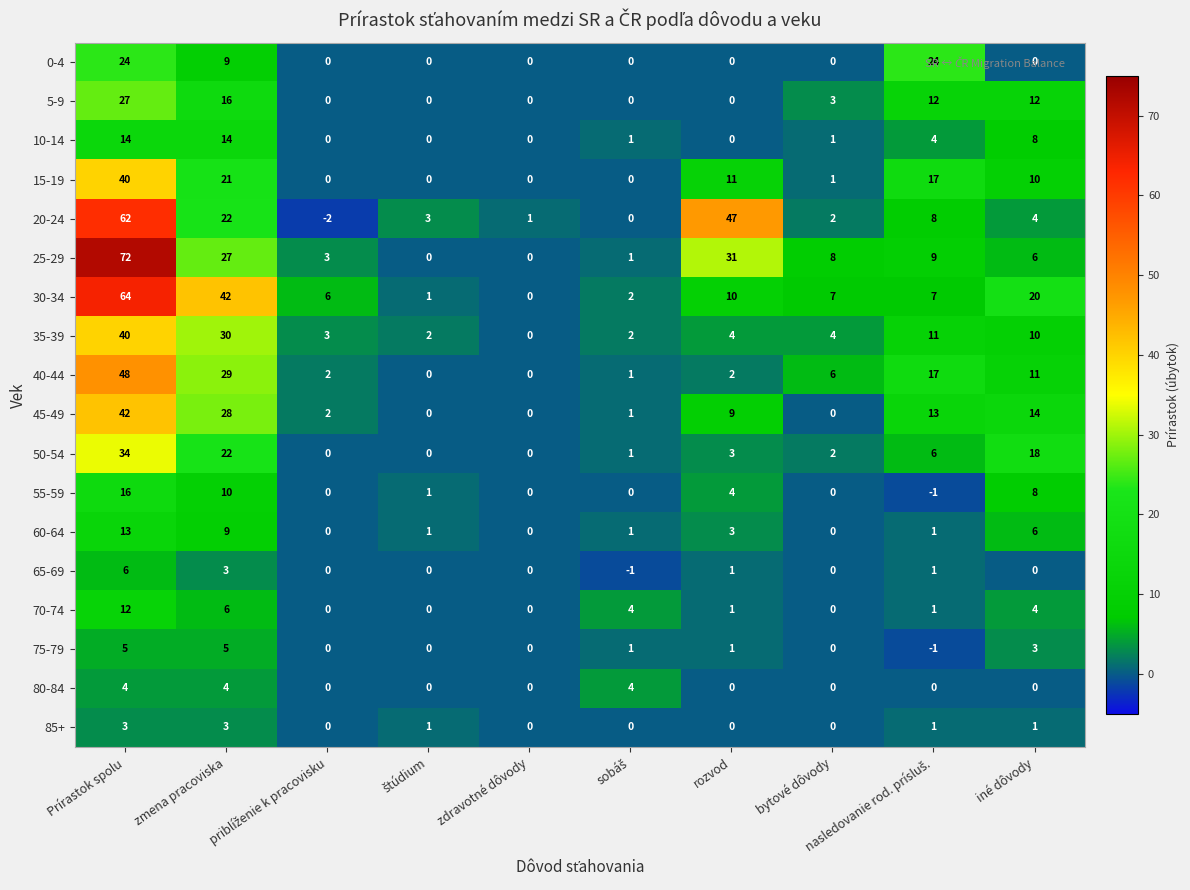

What is the spread (max minus min) of values at bytové dôvody?

8